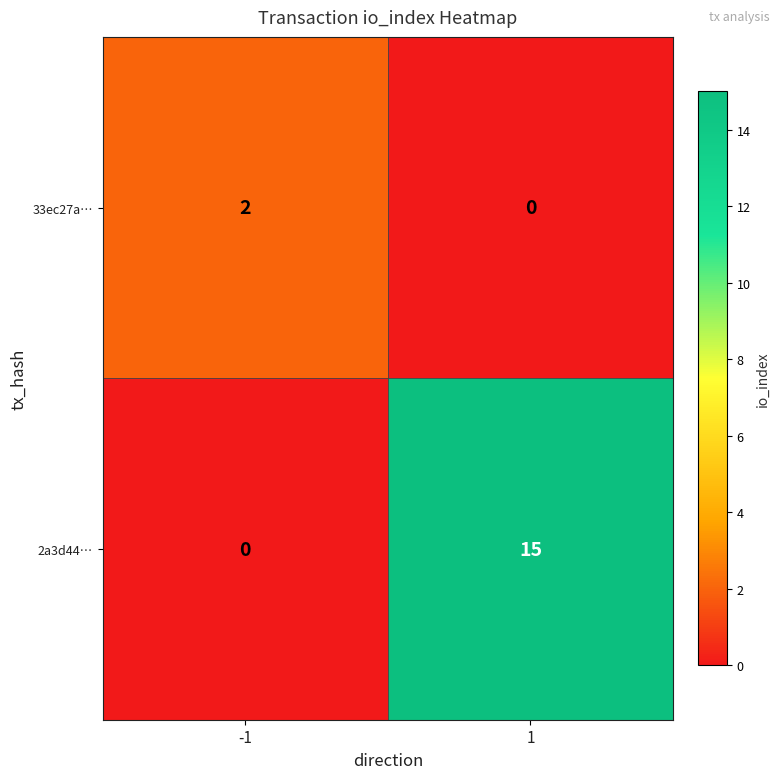

What is the sum of the 2a3d44… values at 1 and -1?

15